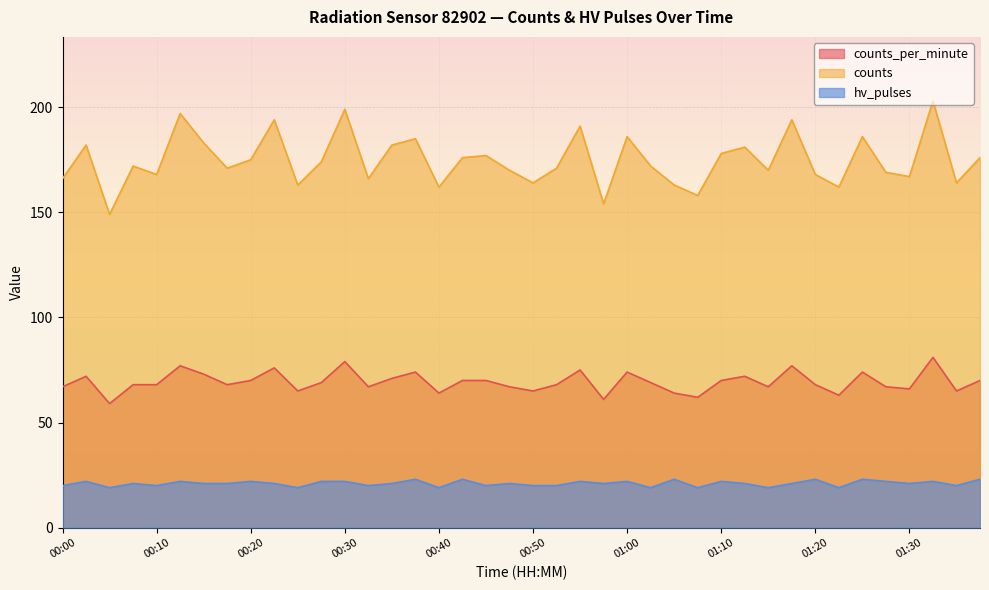

Which series changed the most between 00:05 and 00:23?

counts